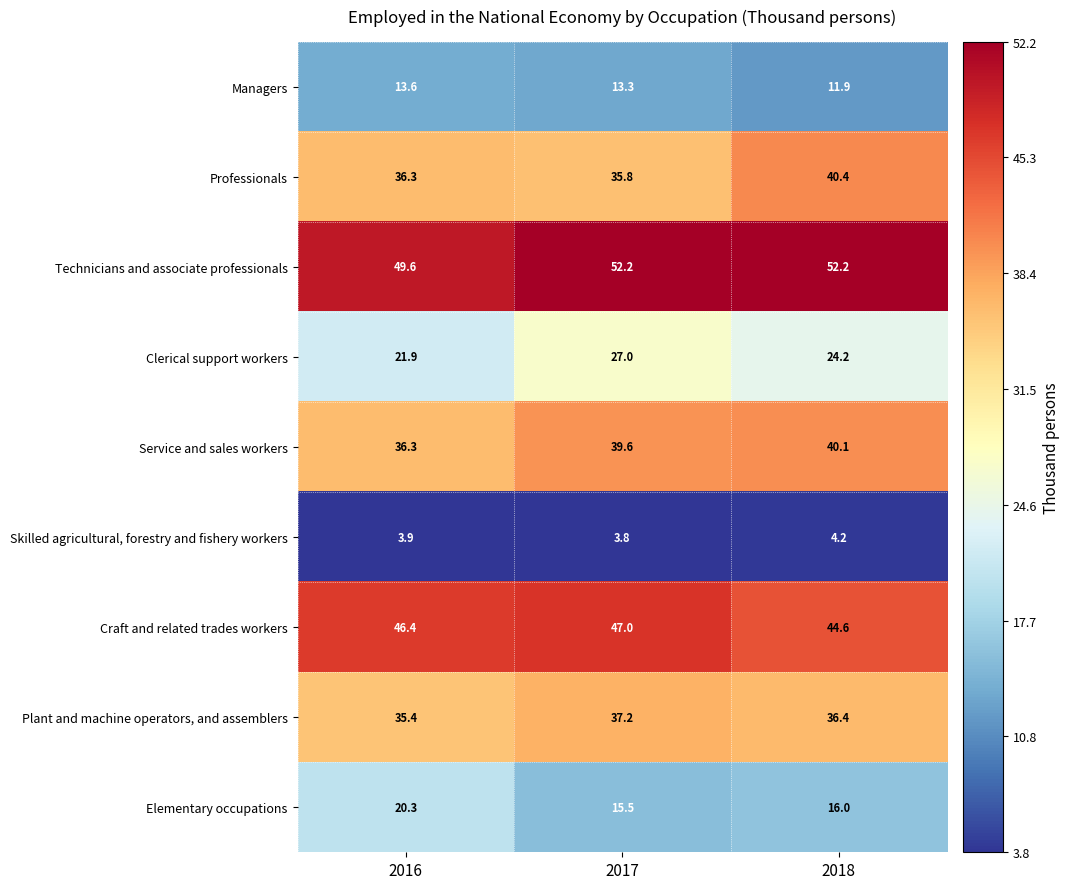

Is it true that Skilled agricultural, forestry and fishery workers equals 7.0 at 2016?

False